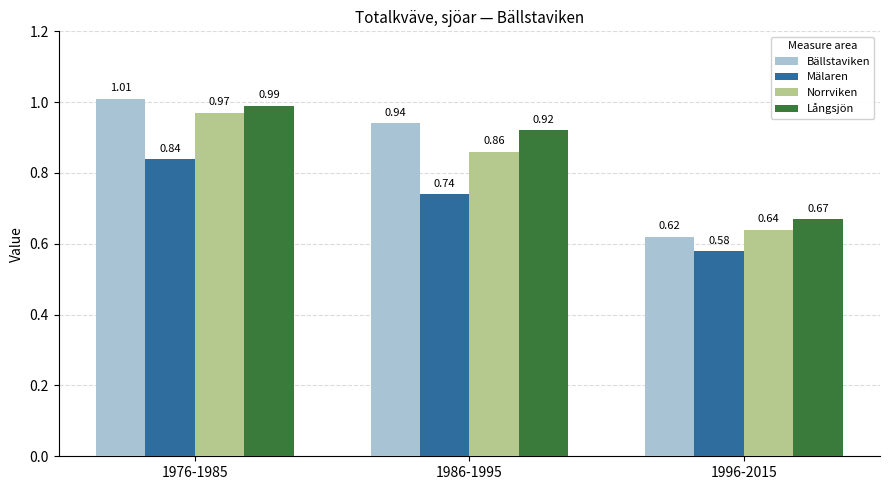

At 1986-1995, list the series in order from largest to smallest.

Bällstaviken, Långsjön, Norrviken, Mälaren